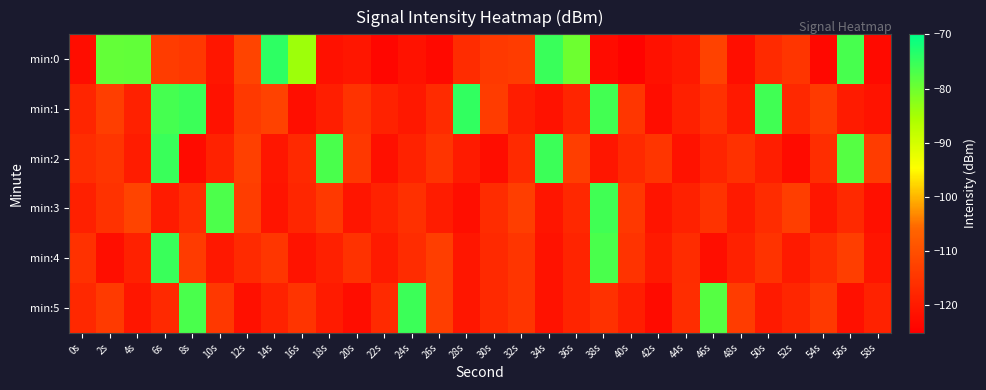

Reading left to right, transcribe all the data shown in this chart.

min:0: 0s=-122.2	2s=-79.1	4s=-78.9	6s=-113.5	8s=-114.3	10s=-120.6	12s=-112.0	14s=-74.1	16s=-84.2	18s=-121.6	20s=-120.7	22s=-123.5	24s=-121.5	26s=-123.2	28s=-116.6	30s=-114.1	32s=-113.6	34s=-75.3	36s=-80.0	38s=-122.6	40s=-124.3	42s=-121.7	44s=-120.1	46s=-112.5	48s=-122.0	50s=-116.9	52s=-114.8	54s=-123.4	56s=-76.5	58s=-122.9
min:1: 0s=-117.7	2s=-113.0	4s=-118.7	6s=-76.4	8s=-75.6	10s=-121.4	12s=-114.1	14s=-112.4	16s=-122.0	18s=-119.2	20s=-115.2	22s=-118.5	24s=-120.3	26s=-116.8	28s=-74.6	30s=-113.5	32s=-119.2	34s=-121.5	36s=-117.9	38s=-76.1	40s=-114.6	42s=-122.3	44s=-118.9	46s=-115.7	48s=-120.1	50s=-75.9	52s=-117.3	54s=-113.9	56s=-119.7	58s=-121.2
min:2: 0s=-116.2	2s=-114.9	4s=-119.5	6s=-75.2	8s=-122.7	10s=-118.3	12s=-112.9	14s=-120.6	16s=-117.1	18s=-76.8	20s=-114.3	22s=-121.9	24s=-118.5	26s=-115.0	28s=-119.7	30s=-122.2	32s=-116.9	34s=-75.5	36s=-113.0	38s=-120.7	40s=-117.2	42s=-114.9	44s=-121.5	46s=-118.0	48s=-115.6	50s=-119.1	52s=-122.8	54s=-116.3	56s=-77.9	58s=-113.5
min:3: 0s=-118.9	2s=-115.5	4s=-112.0	6s=-119.7	8s=-116.2	10s=-76.9	12s=-113.3	14s=-121.0	16s=-117.6	18s=-114.1	20s=-120.8	22s=-118.3	24s=-115.9	26s=-119.5	28s=-122.0	30s=-116.6	32s=-113.1	34s=-120.8	36s=-117.3	38s=-75.9	40s=-114.5	42s=-121.0	44s=-118.7	46s=-115.2	48s=-119.9	50s=-116.5	52s=-113.0	54s=-120.7	56s=-117.2	58s=-121.9
min:4: 0s=-115.6	2s=-122.1	4s=-118.7	6s=-75.2	8s=-113.8	10s=-120.5	12s=-117.0	14s=-114.7	16s=-121.2	18s=-118.9	20s=-115.3	22s=-119.9	24s=-116.5	26s=-113.0	28s=-120.7	30s=-117.2	32s=-114.9	34s=-121.5	36s=-118.0	38s=-76.7	40s=-115.2	42s=-119.9	44s=-116.5	46s=-122.0	48s=-118.7	50s=-115.2	52s=-119.9	54s=-116.6	56s=-113.1	58s=-120.8
min:5: 0s=-117.3	2s=-113.9	4s=-120.6	6s=-117.1	8s=-76.8	10s=-114.3	12s=-121.9	14s=-118.5	16s=-115.0	18s=-119.7	20s=-122.2	22s=-116.9	24s=-75.5	26s=-113.0	28s=-120.7	30s=-117.2	32s=-114.9	34s=-121.5	36s=-118.0	38s=-115.6	40s=-119.1	42s=-122.8	44s=-116.3	46s=-77.9	48s=-113.5	50s=-120.0	52s=-117.7	54s=-114.2	56s=-121.9	58s=-118.5